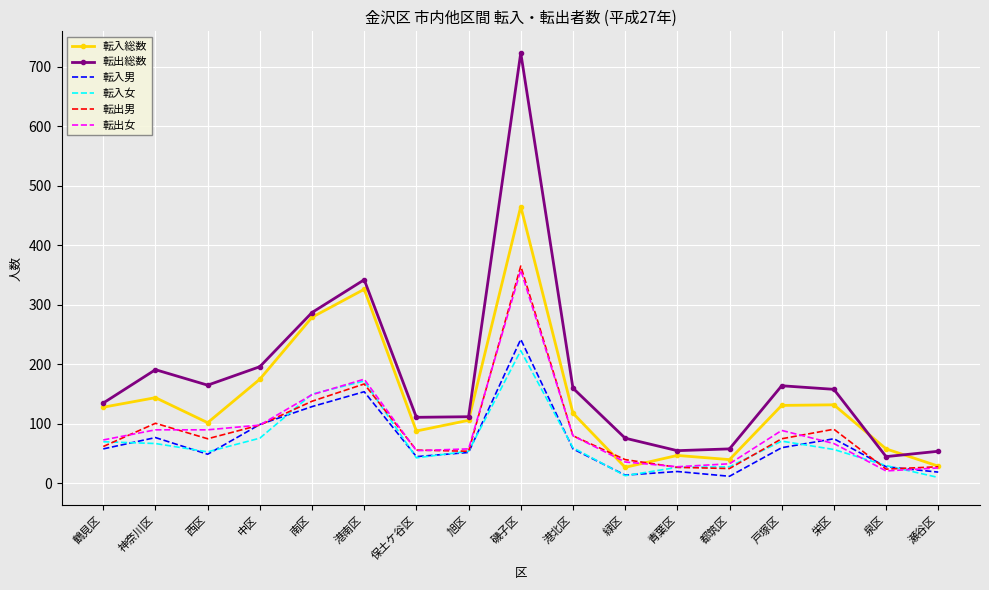

Is the value of 転出女 at 栄区 greater than the value of 転出総数 at 都筑区?

Yes